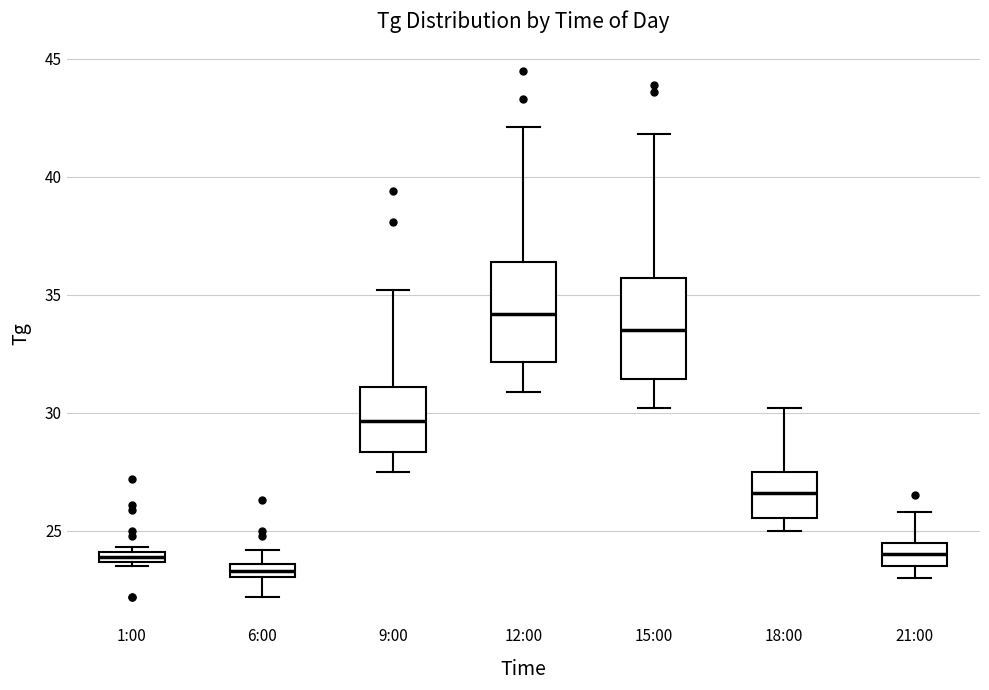

Which box's median line is the highest?

12:00